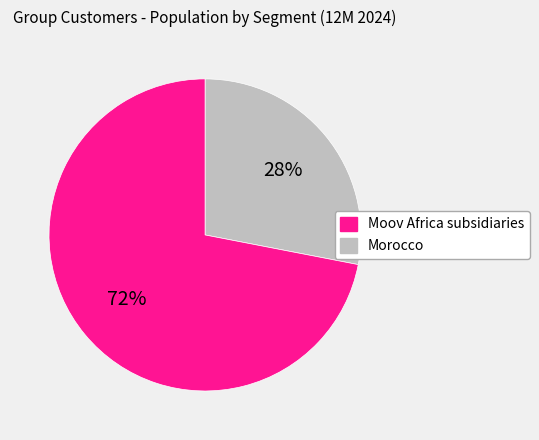

To the nearest percent, what is the difference between the largest and smallest slice percentages?

44%